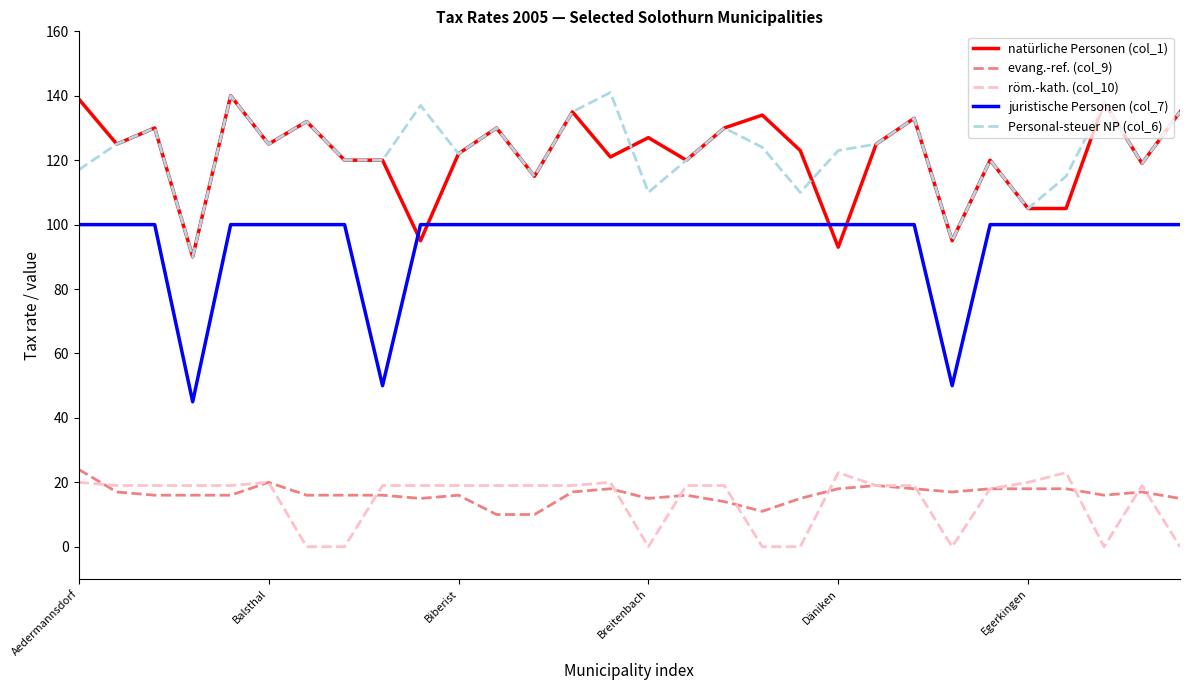

What is the greatest value displayed?

141